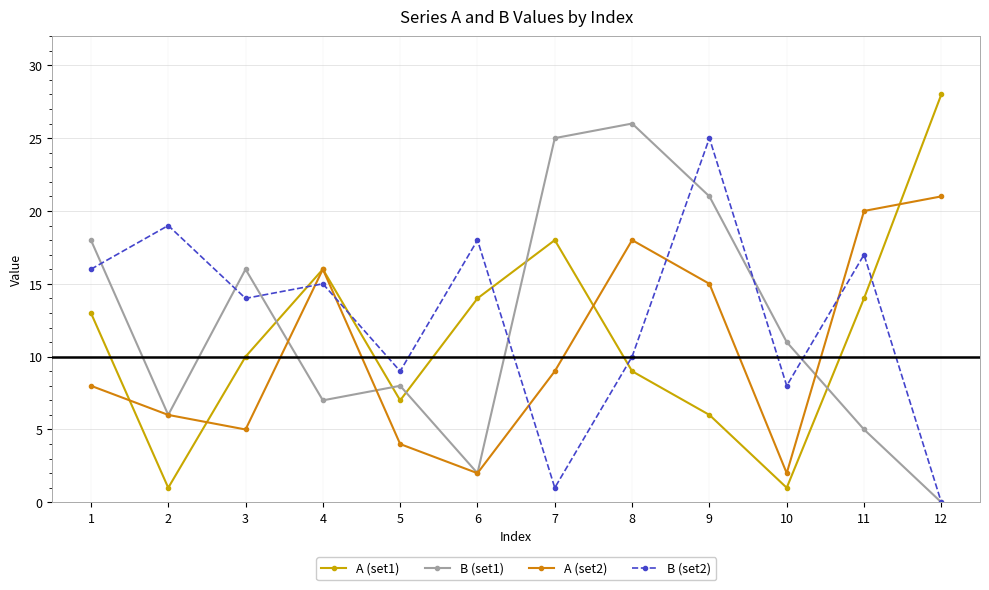

List the series in order of their peak value, lowest first.

A (set2), B (set2), B (set1), A (set1)